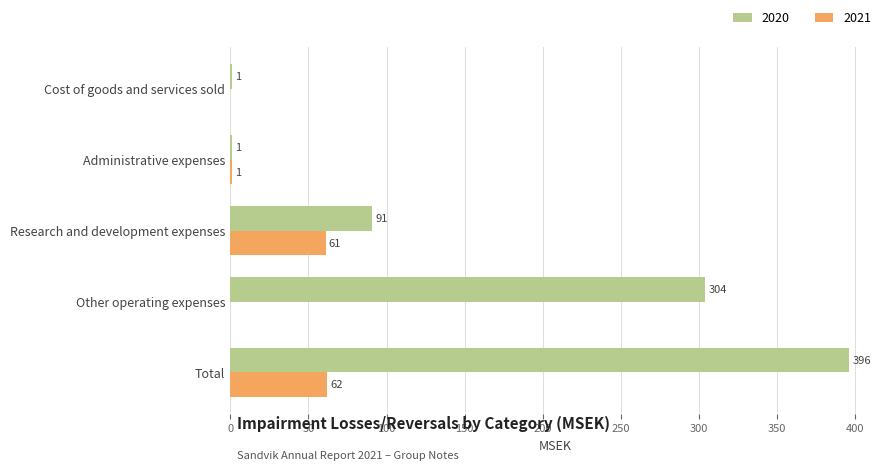

Which series changed the most between Research and development expenses and Total?

2020